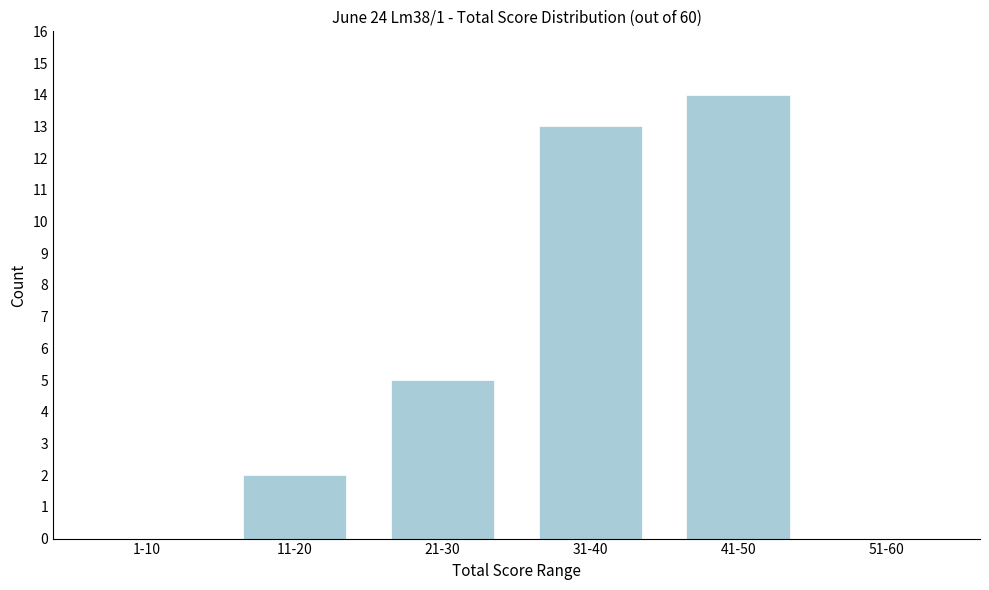

Reading left to right, list all the values displayed in this chart.

1-10=0	11-20=2	21-30=5	31-40=13	41-50=14	51-60=0